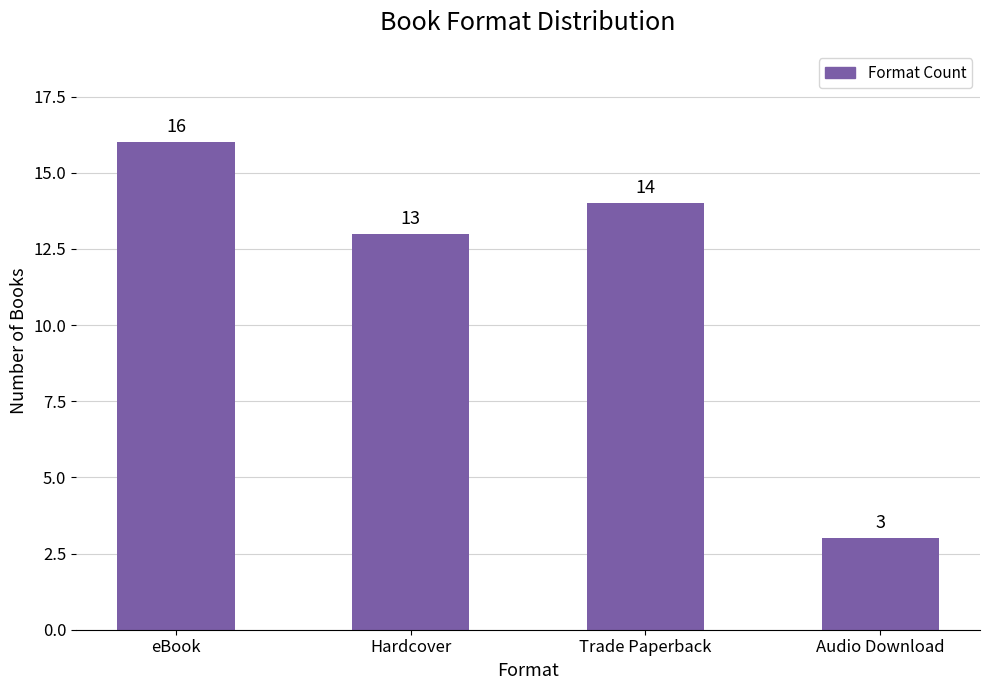

What is the label of the 3rd bar from the left?

Trade Paperback